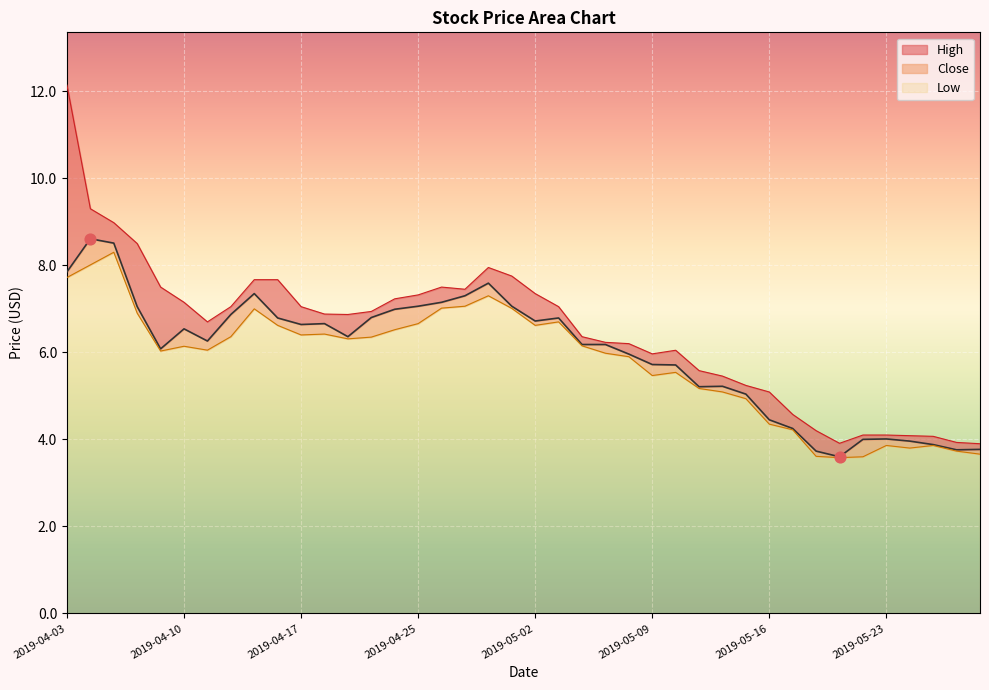

What are all the series names shown in the legend?

High, Low, Close